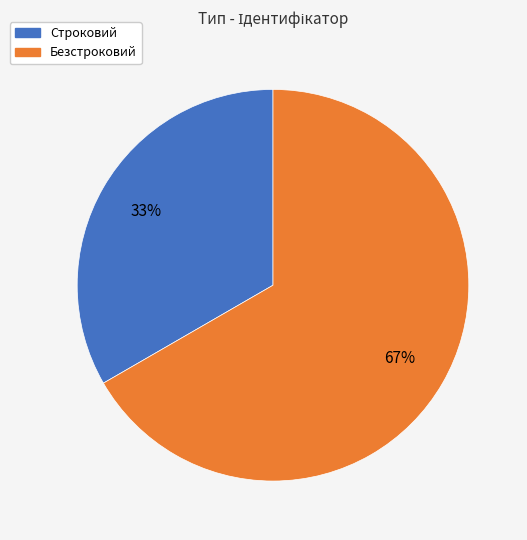

True or false: Строковий accounts for 41% of the total.

False